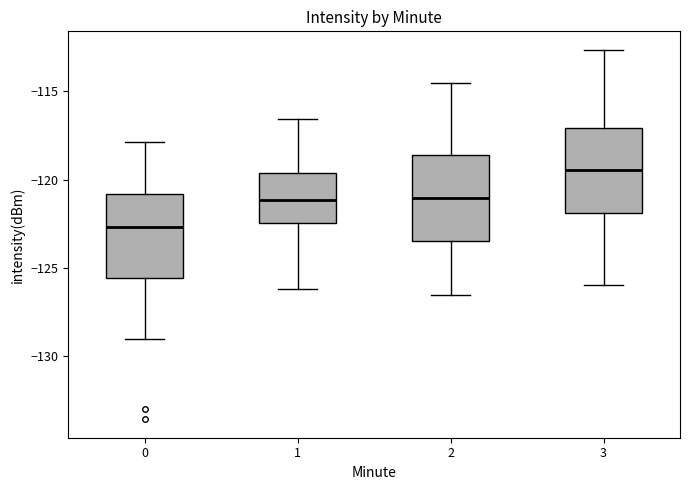

Where does the lower whisker of the box at x = 1 end on the y-axis? The values are not printed on the chart, so give them approximately, as read against the axis.

-126.0